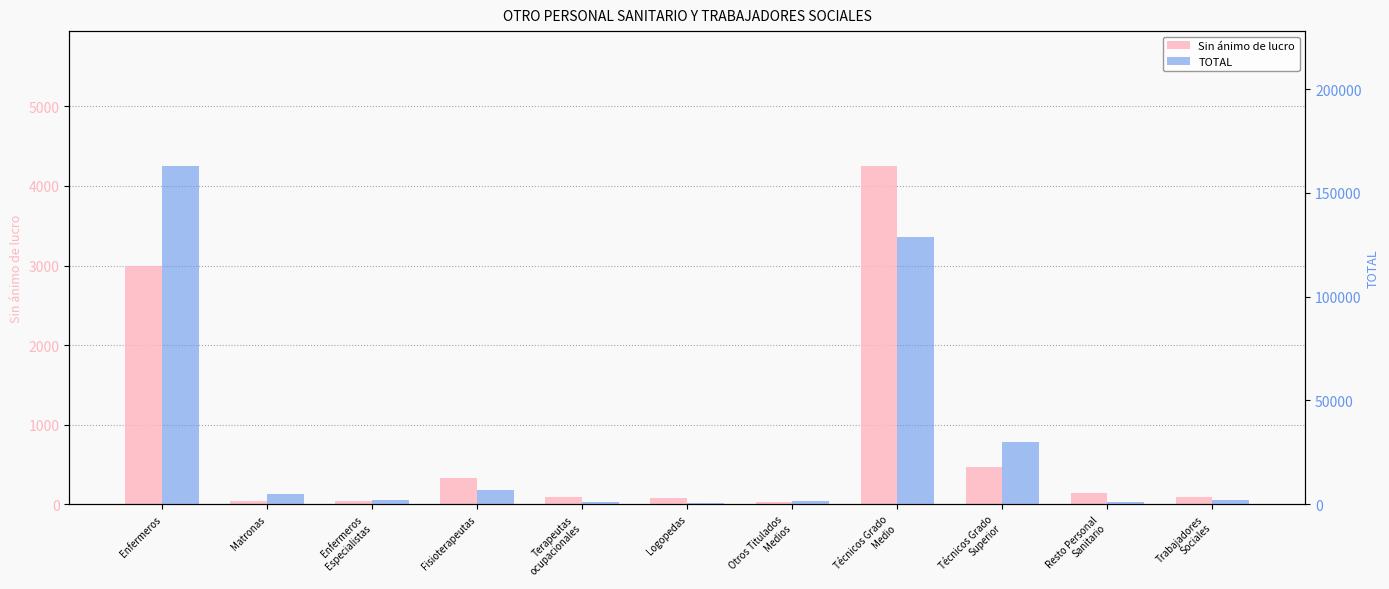

Rank the series by their maximum value, from lowest to highest.

Sin ánimo de lucro, TOTAL